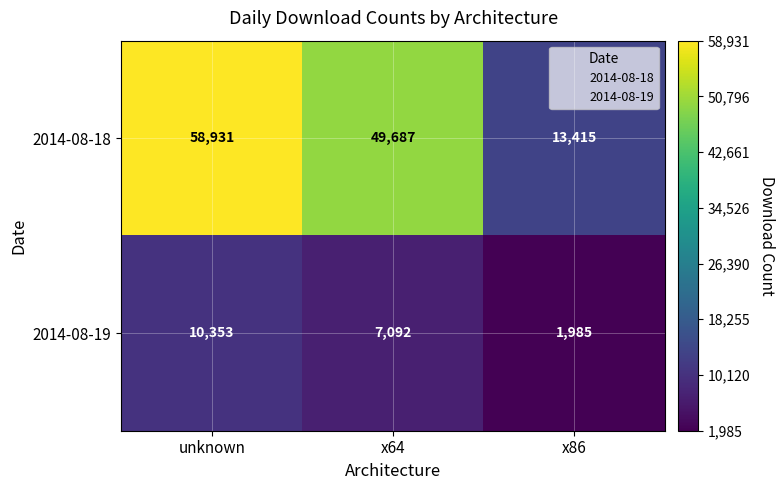

What is the approximate value of 2014-08-18 at x86?

13415